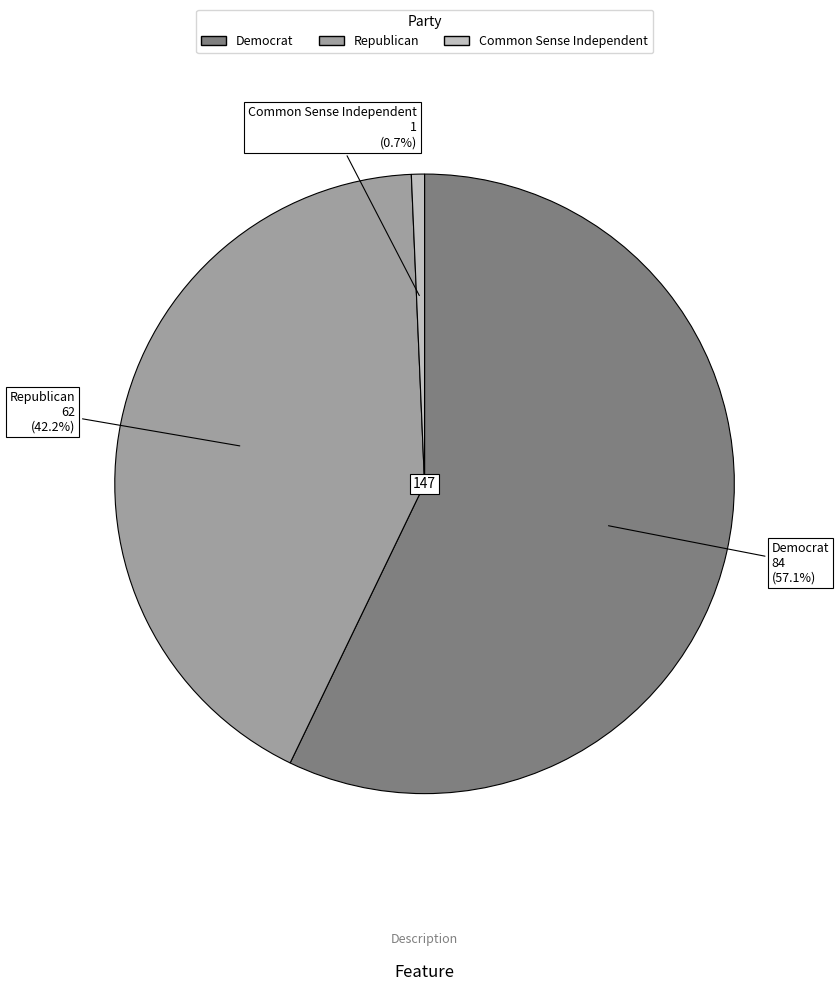

Combined, do Republican and Democrat account for over 50%?

Yes